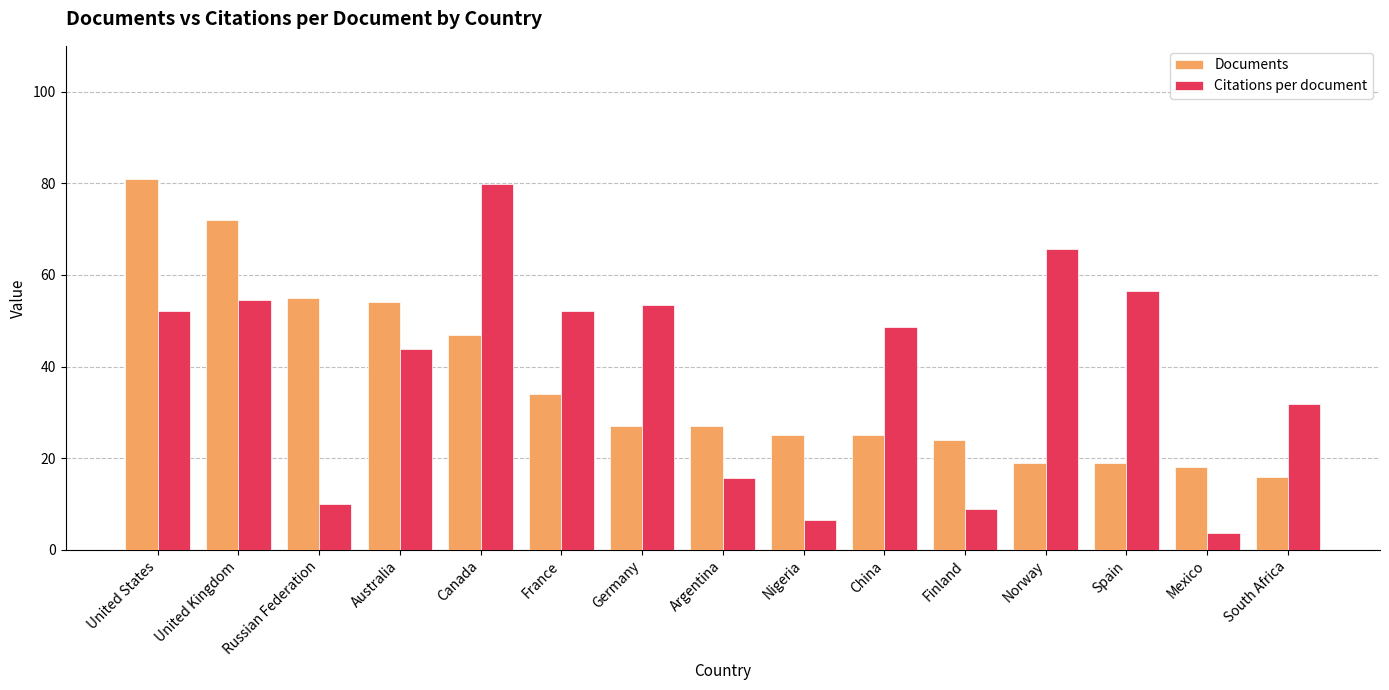

Between United Kingdom and China, which series saw the biggest shift?

Documents